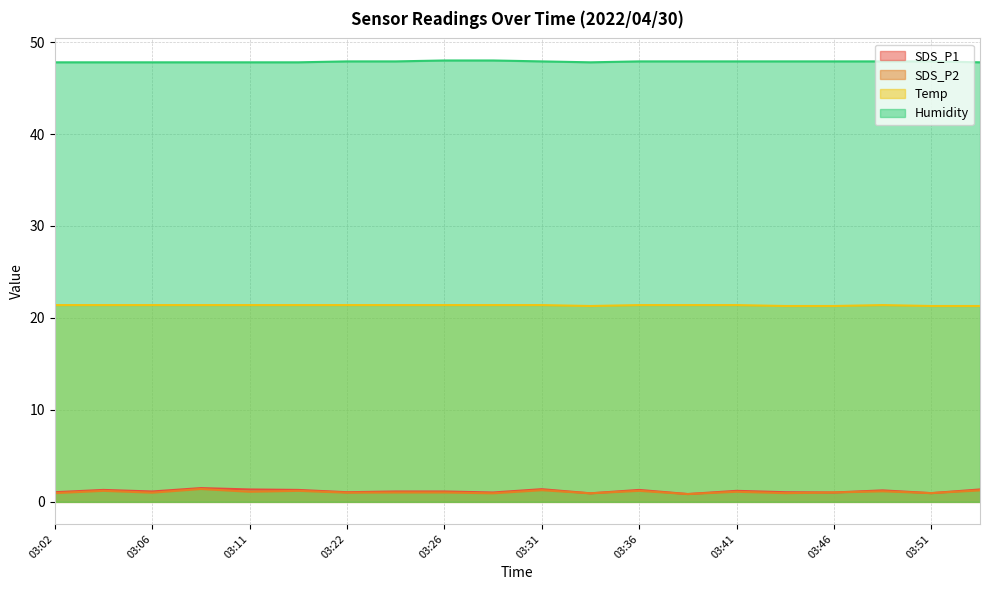

Rank the series at 03:09 from highest to lowest value.

Humidity, Temp, SDS_P1, SDS_P2